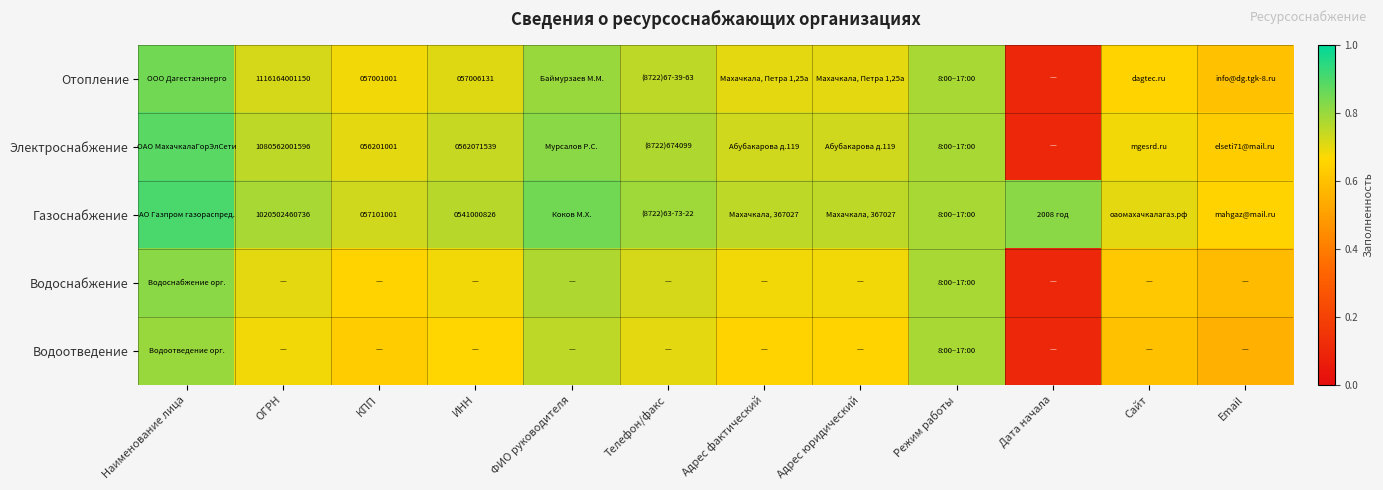

What is the difference between the maximum and minimum values in the Водоотведение series?

0.7